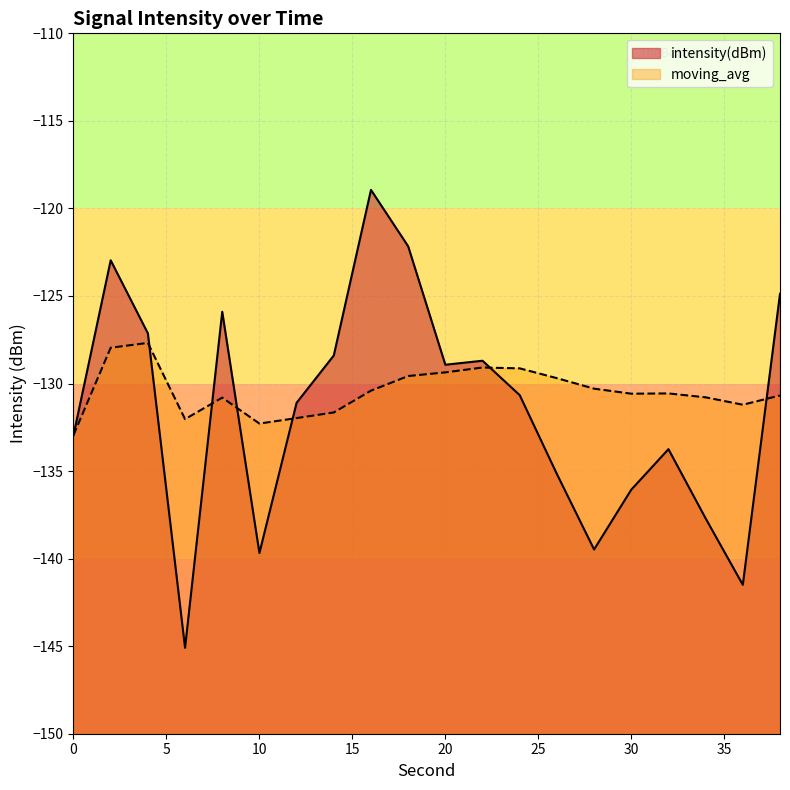

Which series has the widest spread of values?

intensity(dBm)